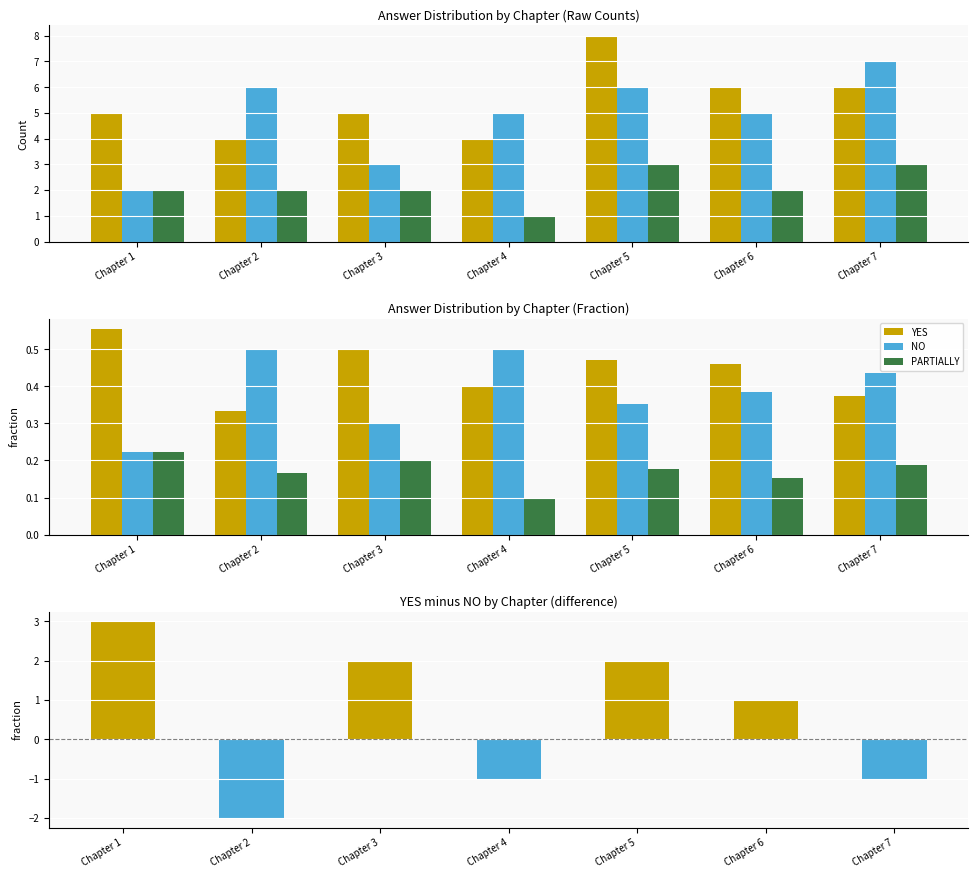

Reading left to right, extract all data points from this chart.

YES: Chapter 1=0.6	Chapter 2=0.3	Chapter 3=0.5	Chapter 4=0.4	Chapter 5=0.5	Chapter 6=0.5	Chapter 7=0.4
NO: Chapter 1=0.2	Chapter 2=0.5	Chapter 3=0.3	Chapter 4=0.5	Chapter 5=0.4	Chapter 6=0.4	Chapter 7=0.4
PARTIALLY: Chapter 1=0.2	Chapter 2=0.2	Chapter 3=0.2	Chapter 4=0.1	Chapter 5=0.2	Chapter 6=0.2	Chapter 7=0.2
YES − NO: Chapter 1=3.0	Chapter 2=-2.0	Chapter 3=2.0	Chapter 4=-1.0	Chapter 5=2.0	Chapter 6=1.0	Chapter 7=-1.0